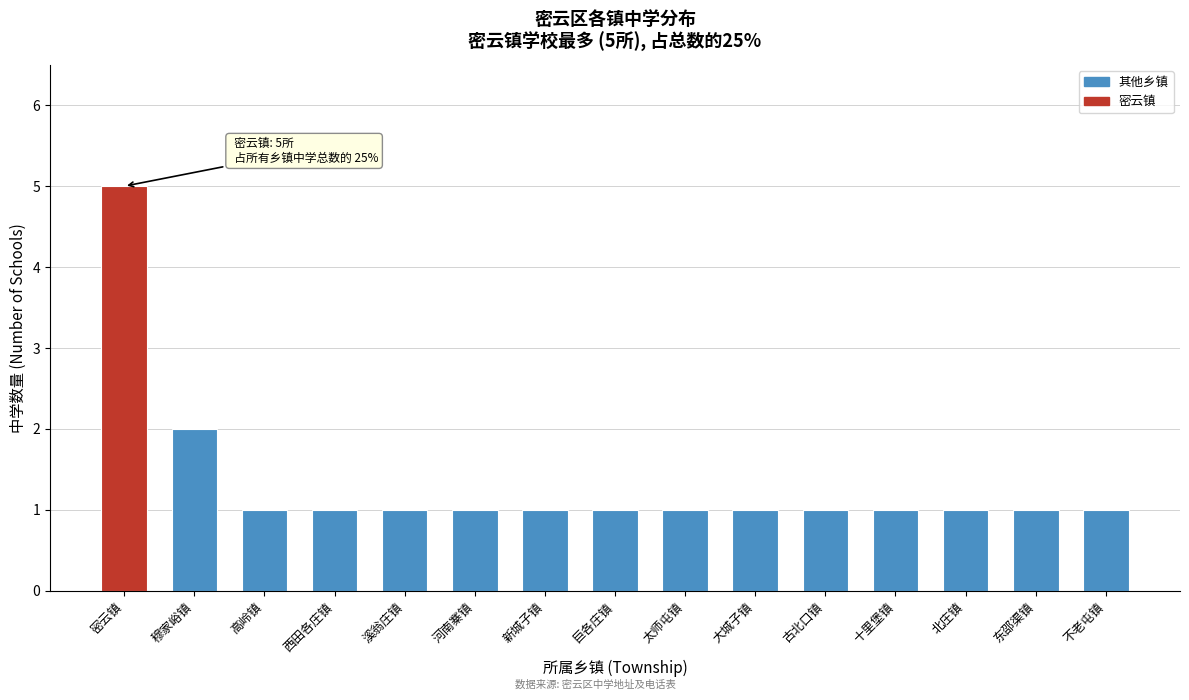

Reading right to left, what are all the values shown in this chart?

不老屯镇=1	东邵渠镇=1	北庄镇=1	十里堡镇=1	古北口镇=1	大城子镇=1	太师屯镇=1	巨各庄镇=1	新城子镇=1	河南寨镇=1	溪翁庄镇=1	西田各庄镇=1	高岭镇=1	穆家峪镇=2	密云镇=5